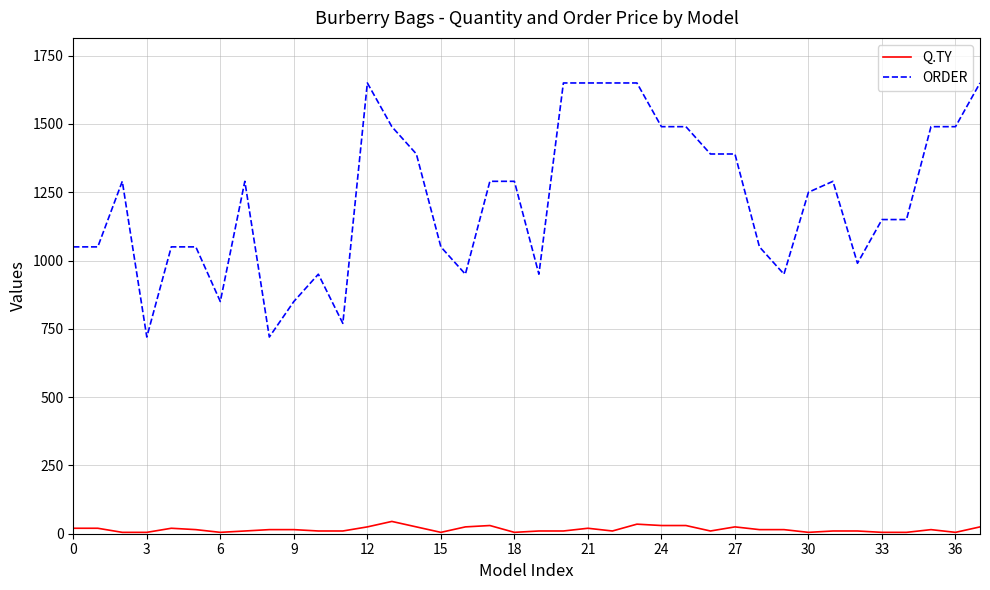

How many distinct data groups are displayed?

2